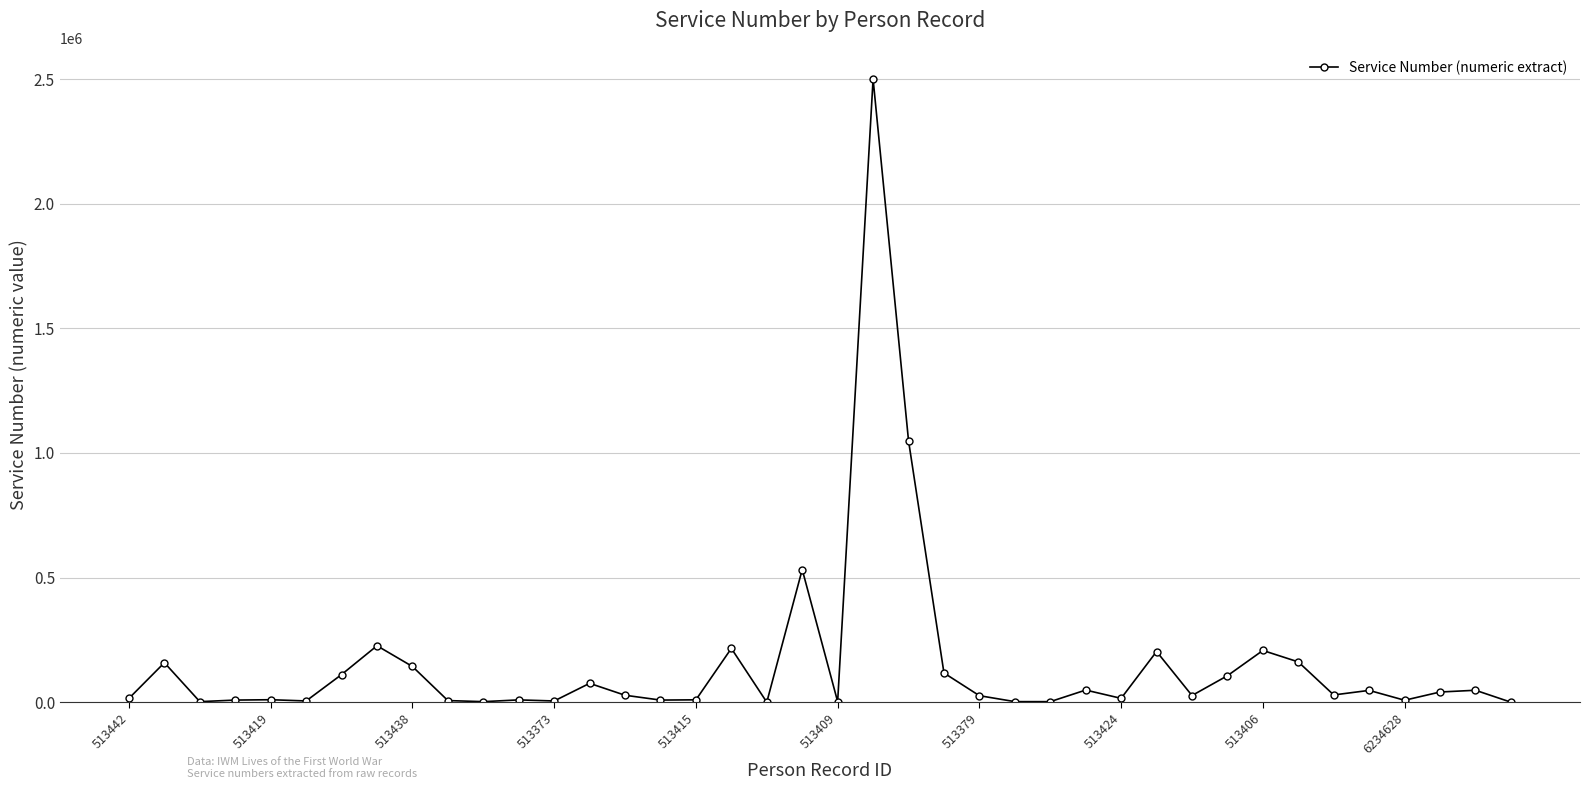

True or false: there are more than 1 points higher than both neighbors.

True